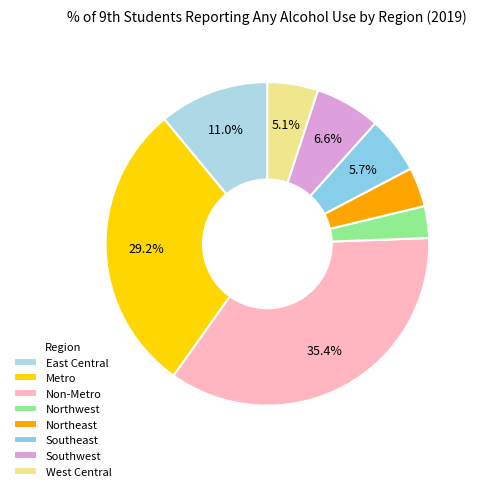

What percentage is the West Central slice, to the nearest percent?

5%